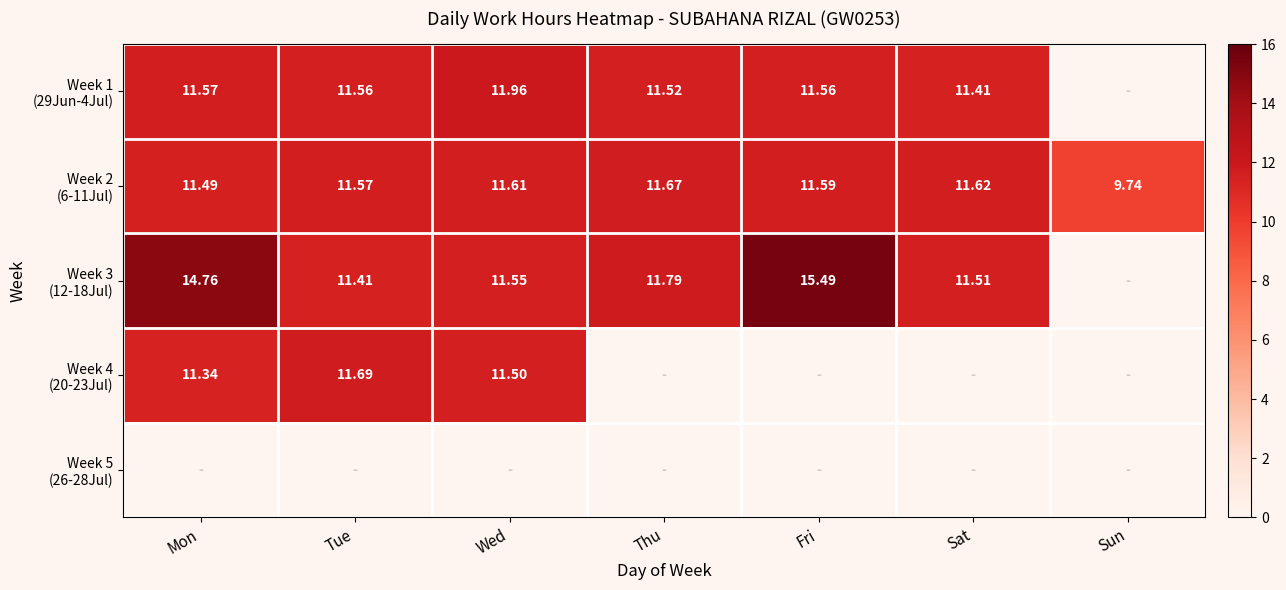

At how many categories does at least one series exceed 5?

7